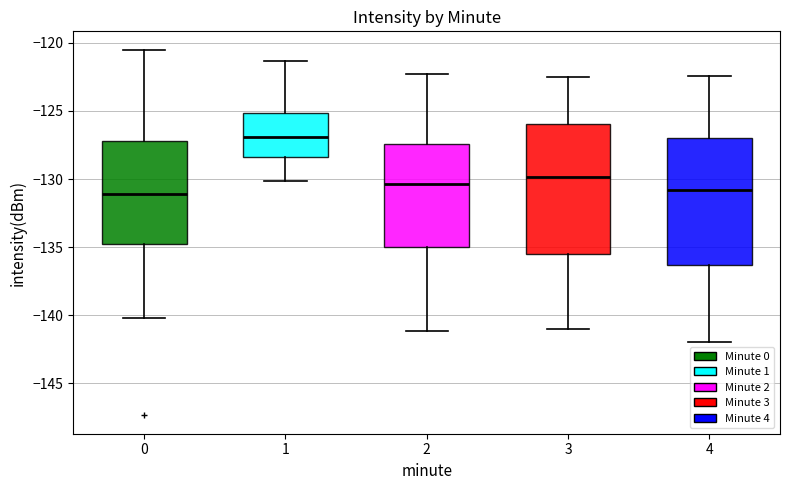

Reading left to right, transcribe this box plot: for each box, give where its median line is, the range the box spans, and where its two whiskers end, as read against the y-axis. The values are not printed on the chart, so give them approximately, as read against the axis.

0: median -131.0, box -135.0 to -127.0, whiskers -140.0 to -120.5
1: median -127.0, box -128.5 to -125.0, whiskers -130.0 to -121.5
2: median -130.5, box -135.0 to -127.5, whiskers -141.0 to -122.5
3: median -130.0, box -135.5 to -126.0, whiskers -141.0 to -122.5
4: median -131.0, box -136.5 to -127.0, whiskers -142.0 to -122.5